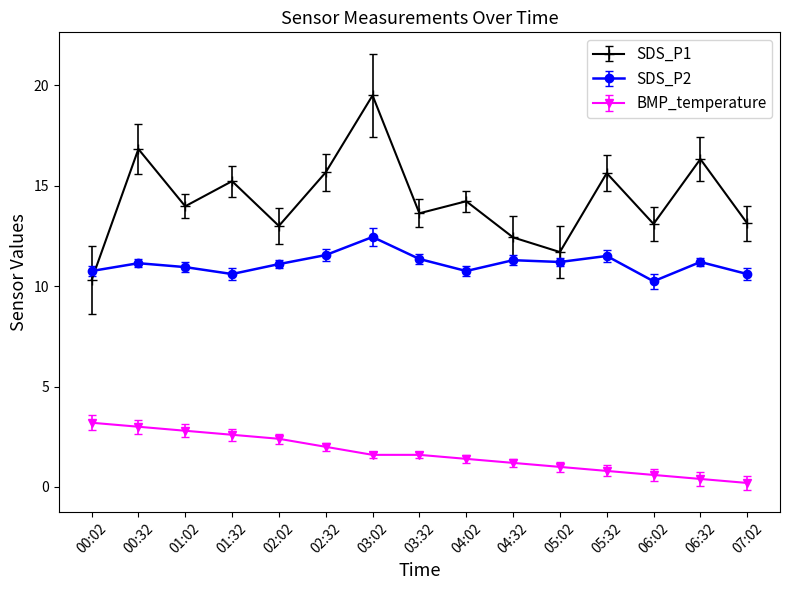

List the series in order of their peak value, highest first.

SDS_P1, SDS_P2, BMP_temperature